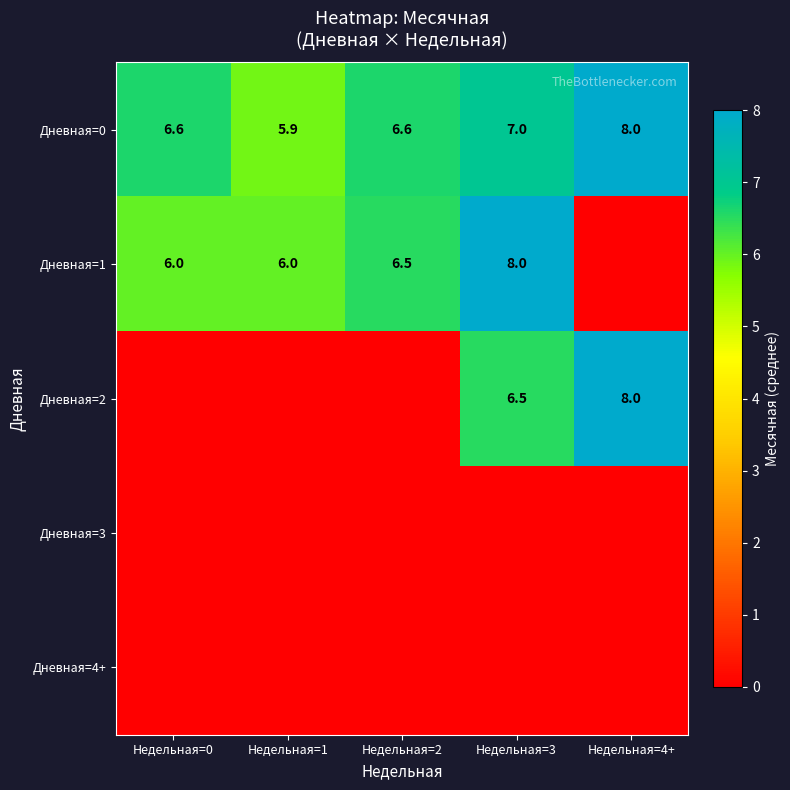

What is the highest value of the Дневная=0 series?

8.0